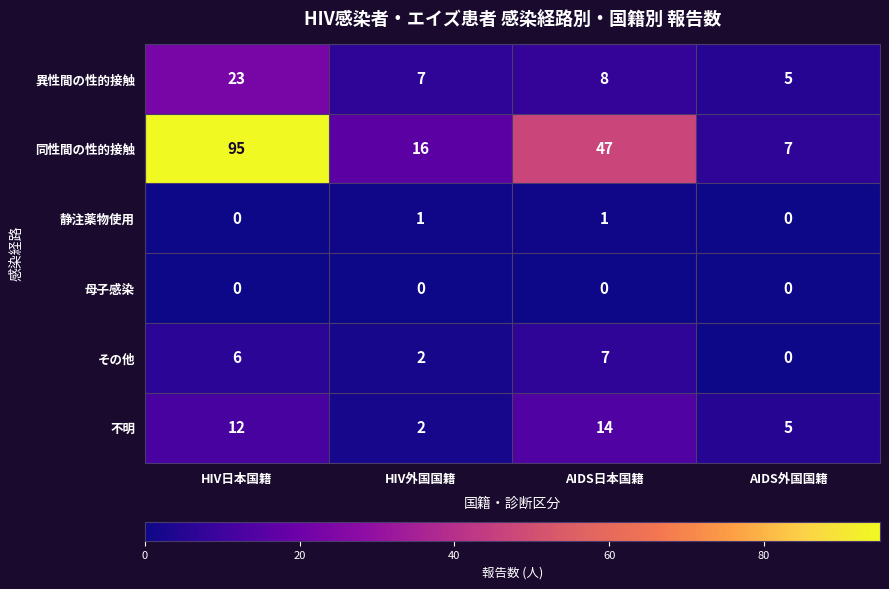

Read the 同性間の性的接触 value at HIV外国国籍, to the nearest 10.

20